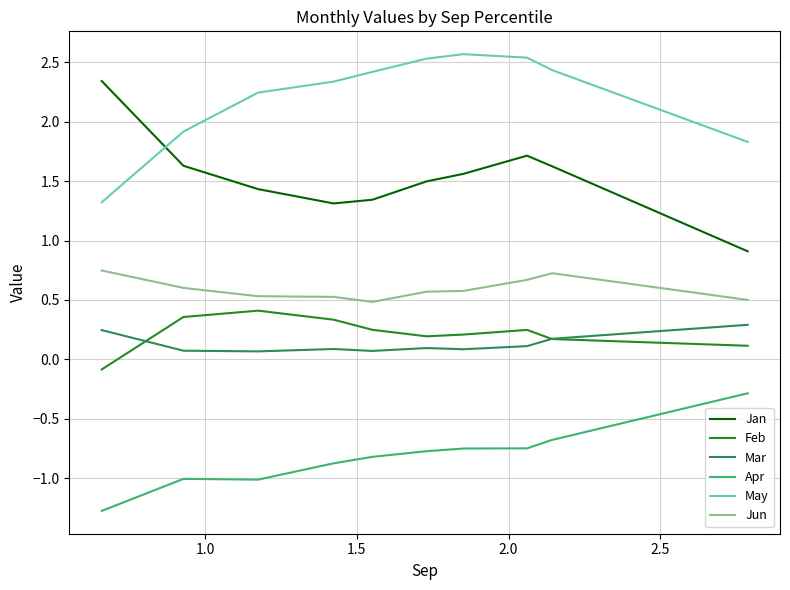

What is the maximum value for Apr?

-0.3